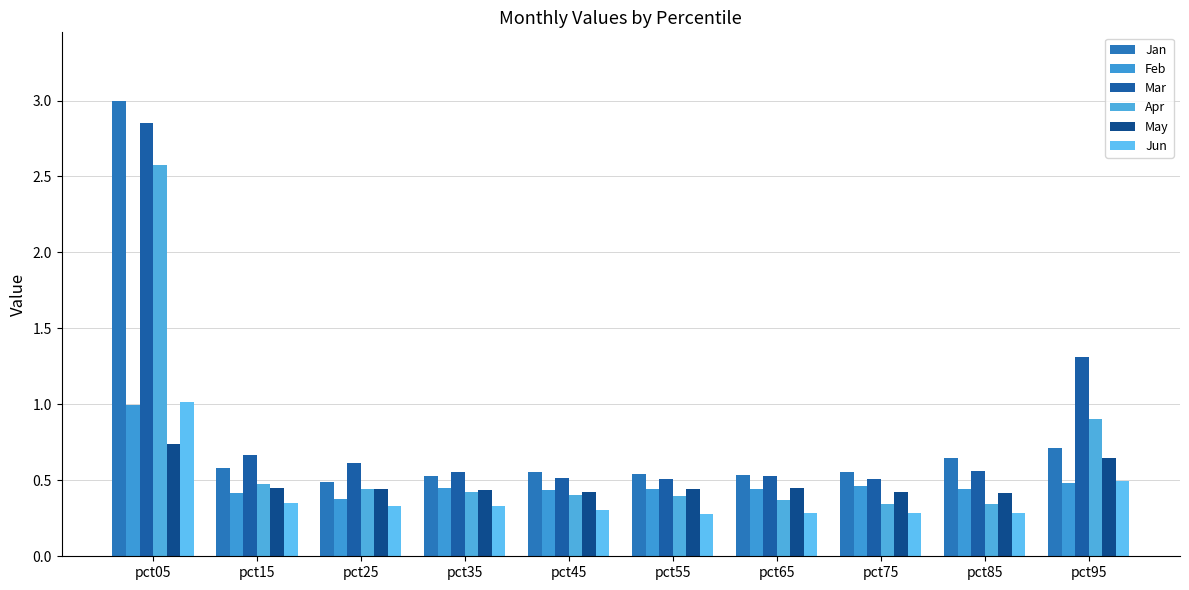

Reading left to right, what are all the values shown in this chart?

Jan: 3.0	0.6	0.5	0.5	0.6	0.5	0.5	0.6	0.6	0.7
Feb: 1.0	0.4	0.4	0.4	0.4	0.4	0.4	0.5	0.4	0.5
Mar: 2.9	0.7	0.6	0.6	0.5	0.5	0.5	0.5	0.6	1.3
Apr: 2.6	0.5	0.4	0.4	0.4	0.4	0.4	0.3	0.3	0.9
May: 0.7	0.4	0.4	0.4	0.4	0.4	0.5	0.4	0.4	0.6
Jun: 1.0	0.4	0.3	0.3	0.3	0.3	0.3	0.3	0.3	0.5